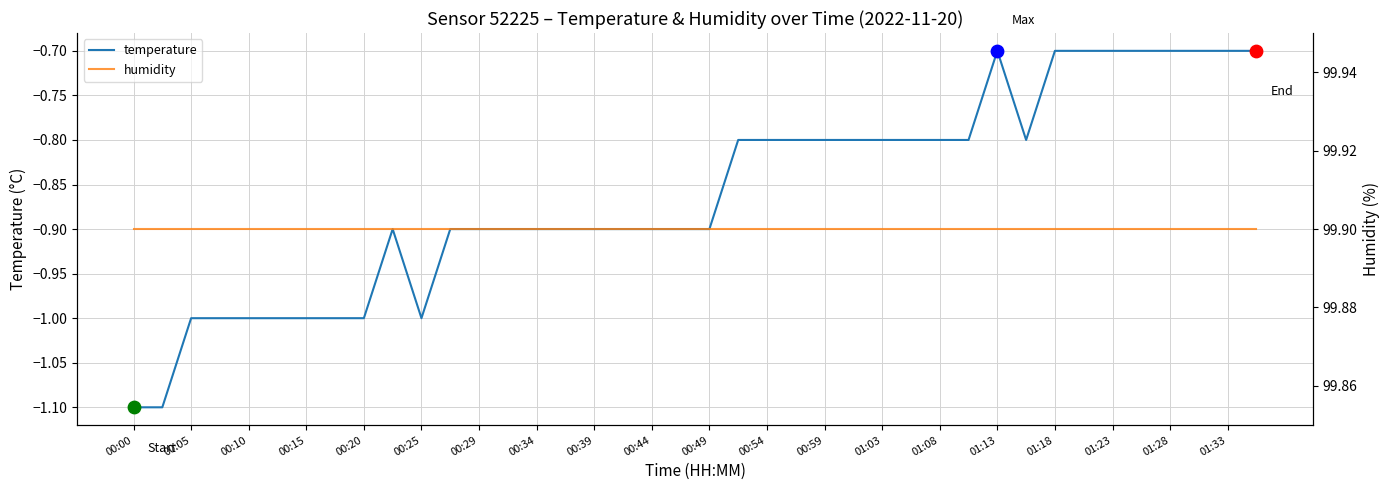

What are all the series names shown in the legend?

temperature, humidity